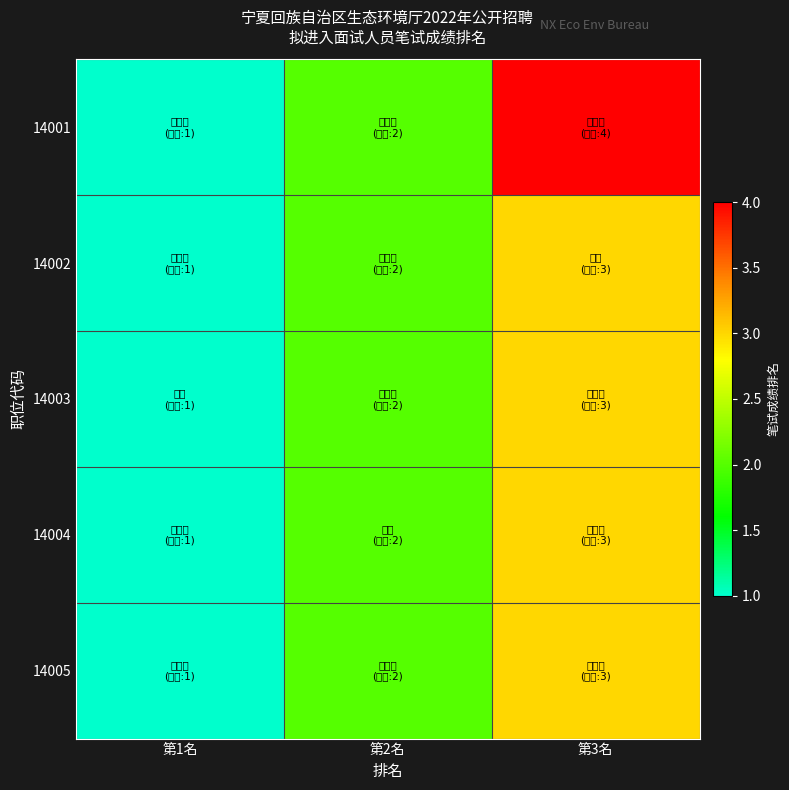

At which category does the chart reach its minimum across all series?

第1名